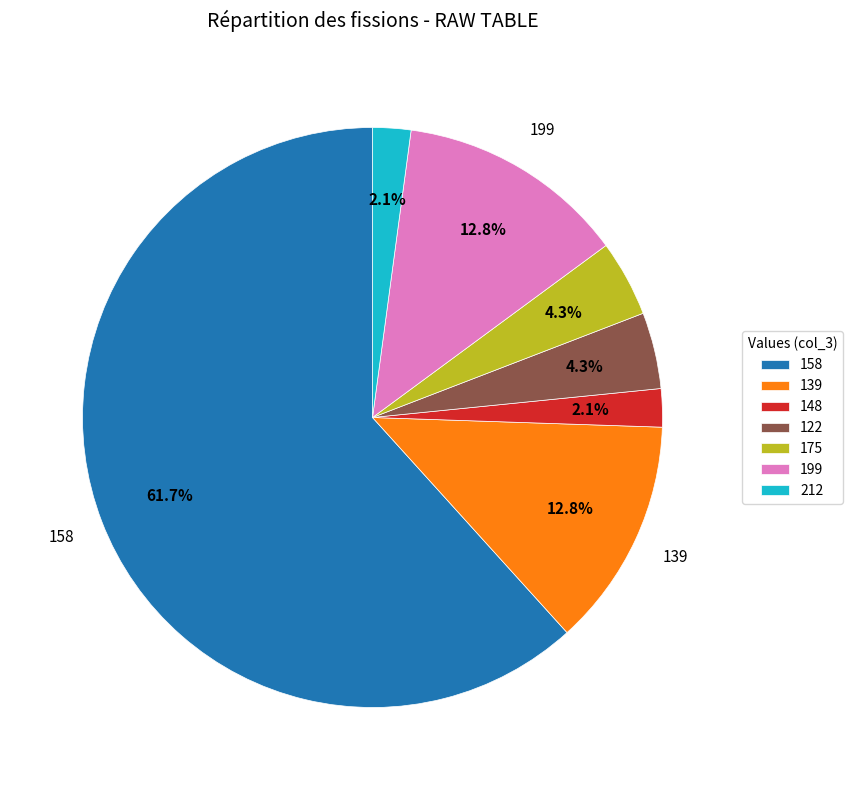

To the nearest percent, what percentage of the pie is 122?

4%